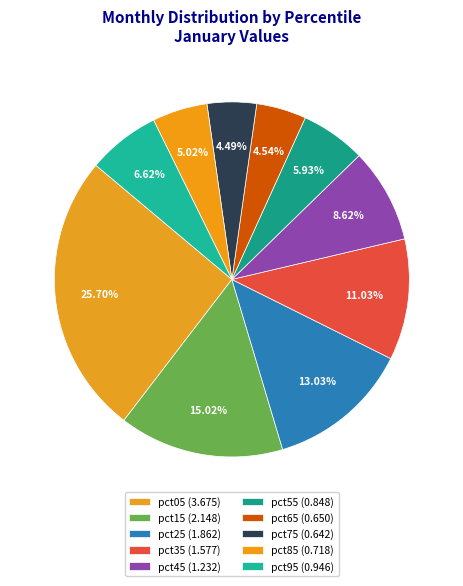

What portion of the pie excludes pct05?

74.3%